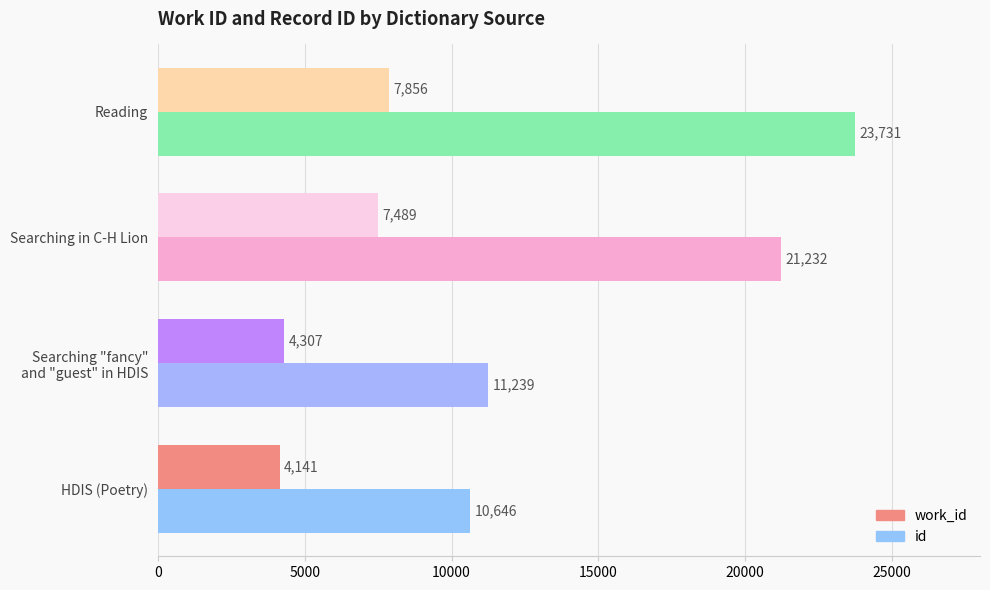

Where is id nearest to the value 17188?

Searching in C-H Lion